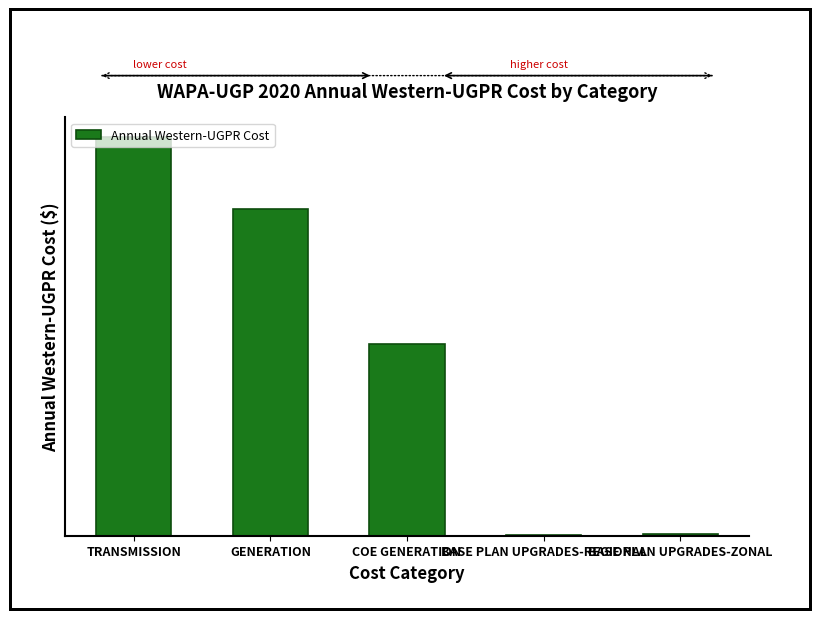

Which has a higher value, BASE PLAN UPGRADES-REGIONAL or COE GENERATION?

COE GENERATION